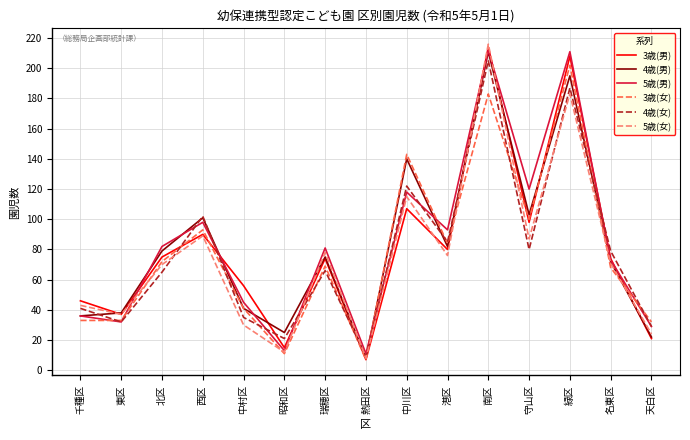

The value of 3歳(女) at 守山区 is 100. True or false?

True